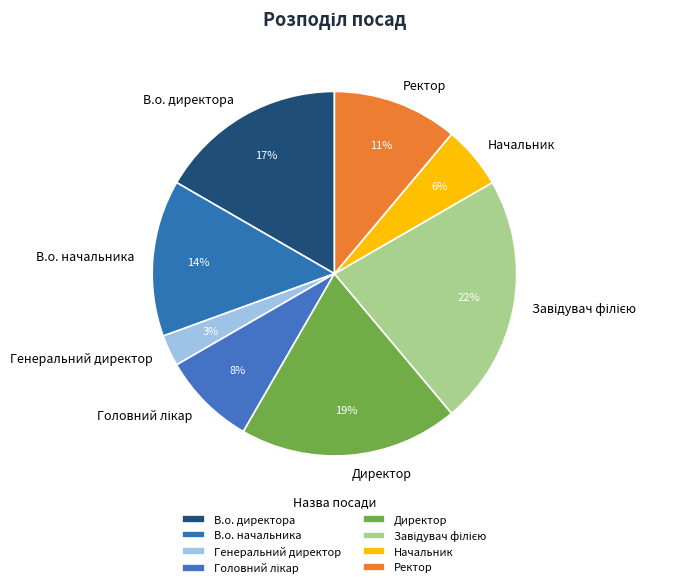

Combined, do Начальник and В.о. директора account for over 50%?

No